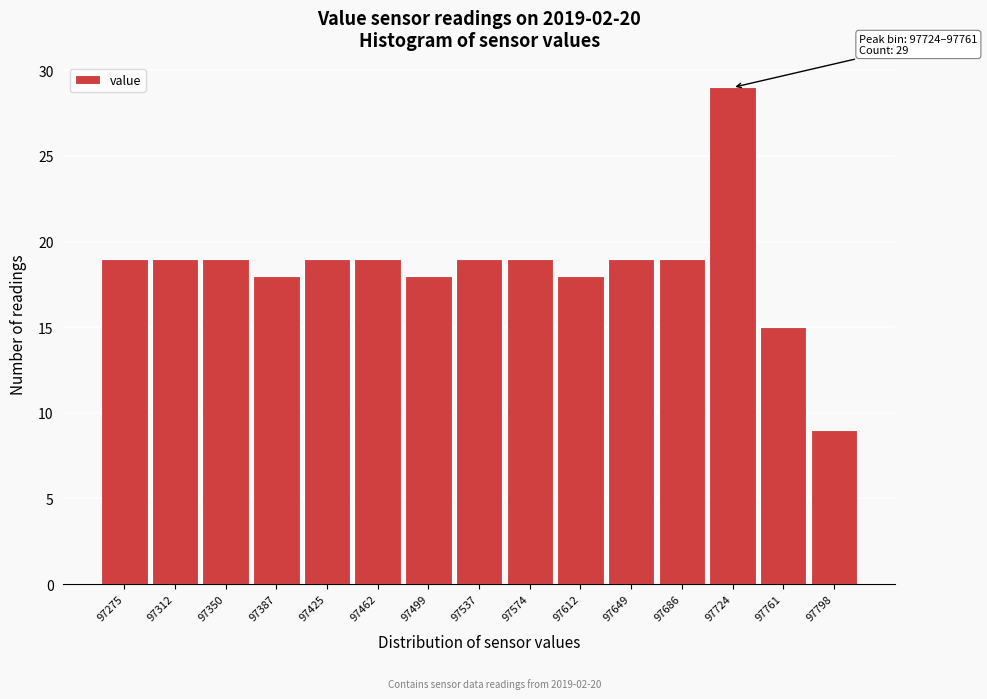

Reading right to left, list all the values displayed in this chart.

97798=9	97761=15	97724=29	97686=19	97649=19	97612=18	97574=19	97537=19	97499=18	97462=19	97425=19	97387=18	97350=19	97312=19	97275=19